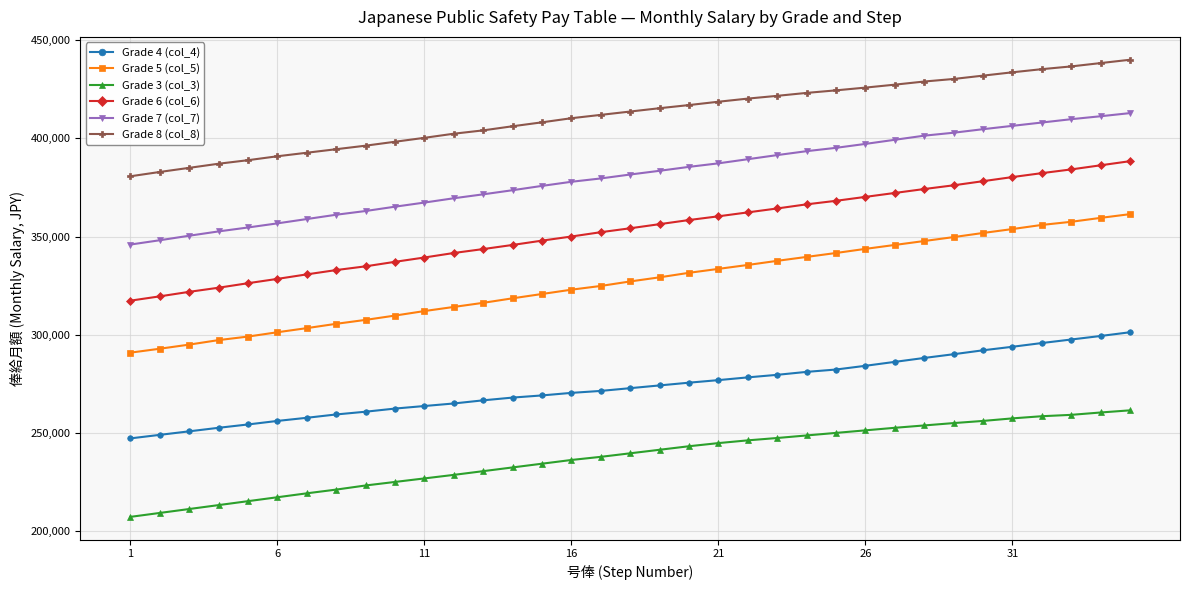

How many lines are shown in the chart?

6